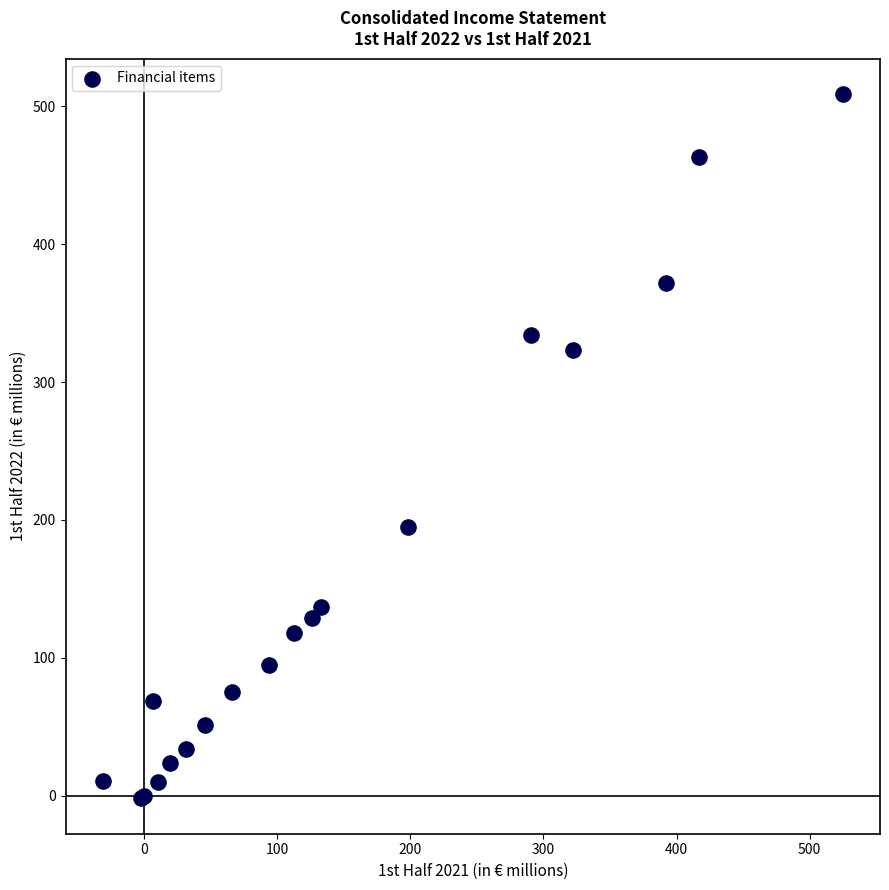

What Y value in the scatter plot is closest to 253?

195